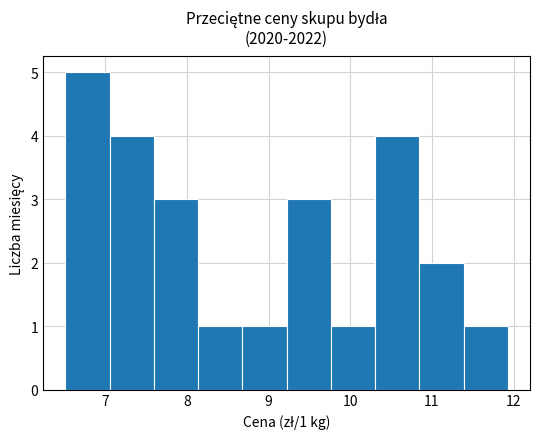

Which range on the x-axis has the tallest bar?

6.5 to 7.1